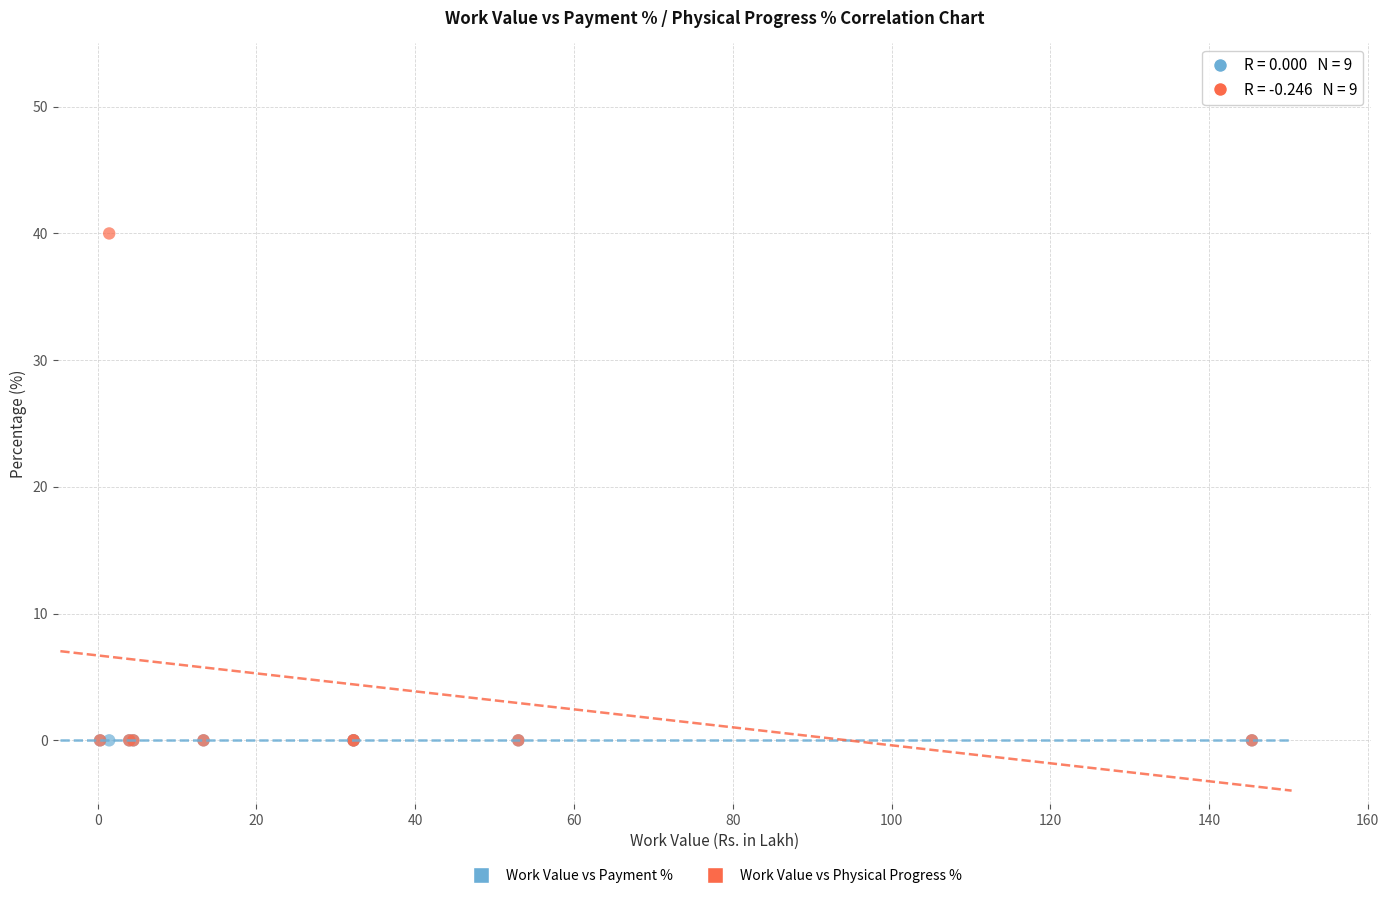

Which series reaches the maximum Y coordinate?

Work Value vs Physical Progress %